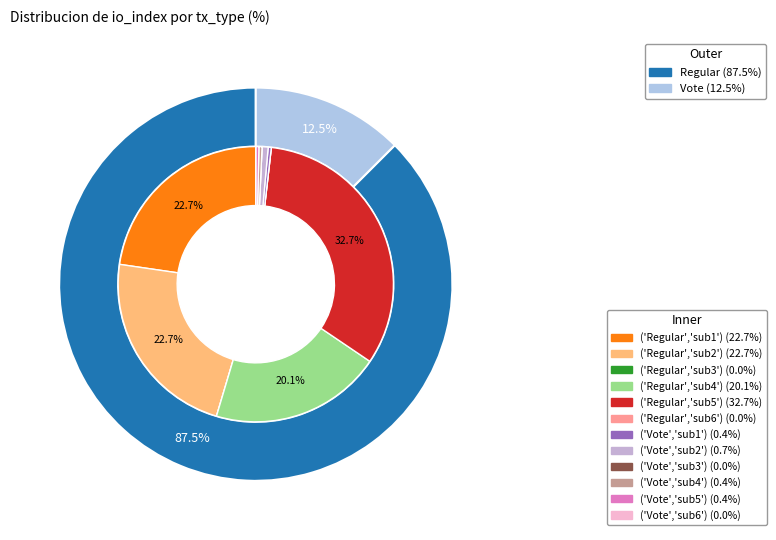

What percentage is the Regular slice, to the nearest percent?

88%